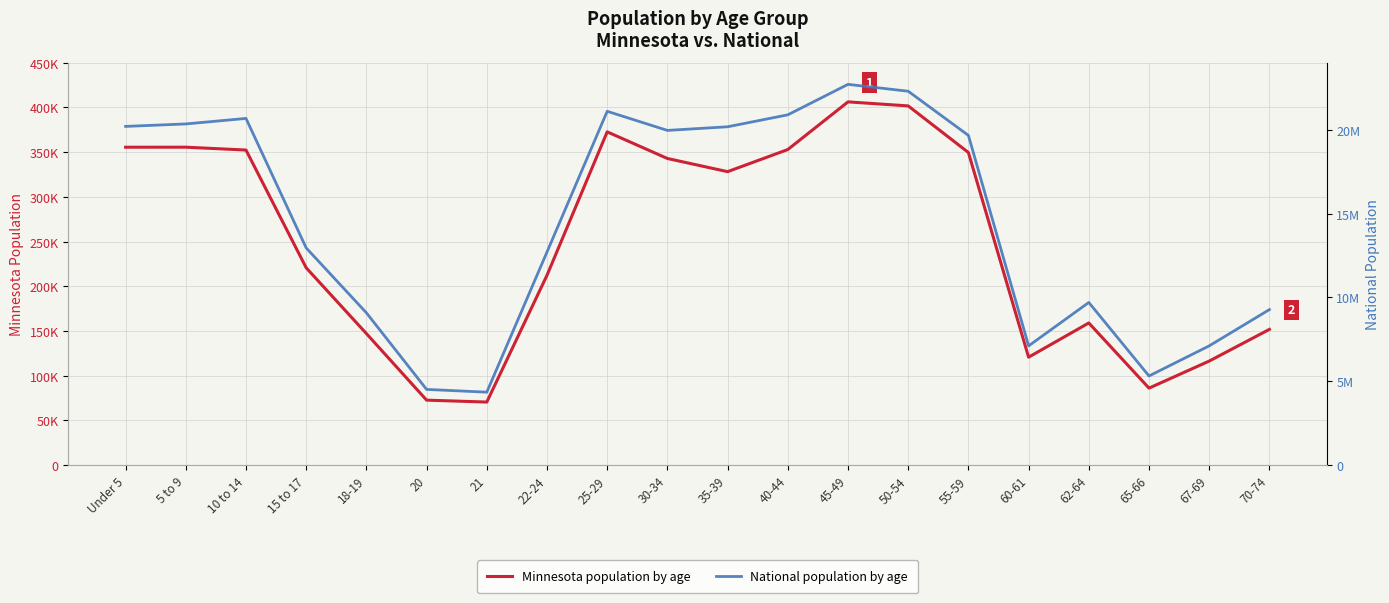

What value does the National series have at 18-19, to the nearest 10?

9086090